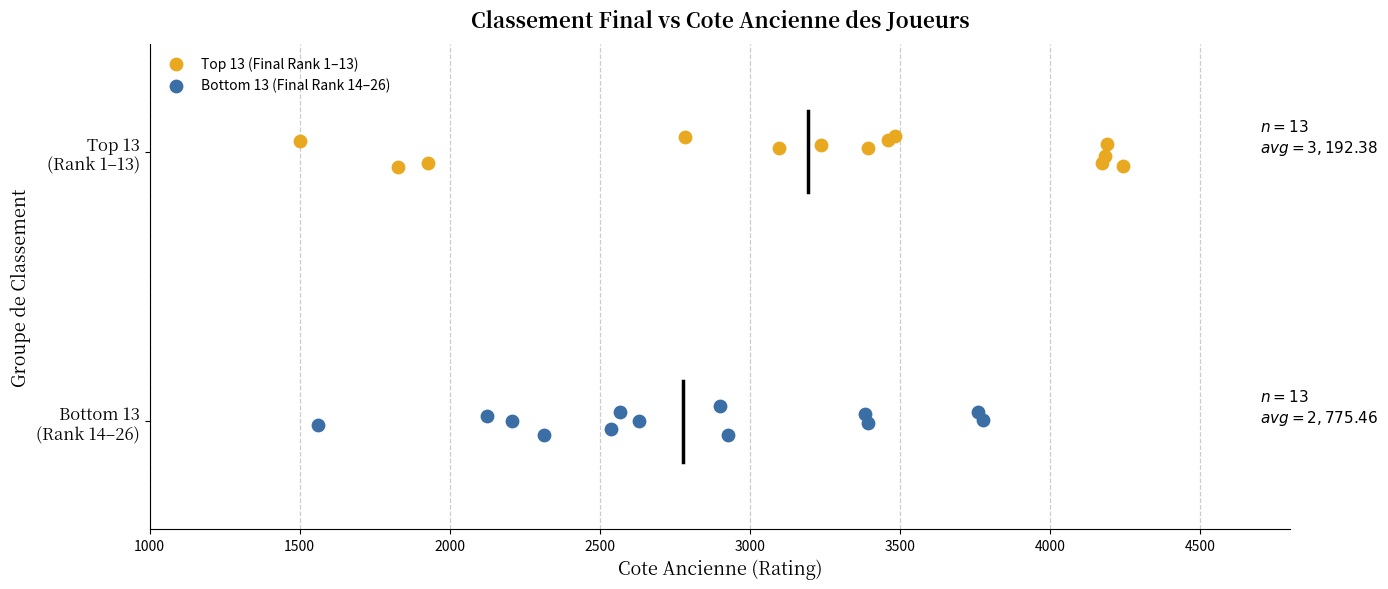

What are all the series names shown in the legend?

Top 13 (Final Rank 1–13), Bottom 13 (Final Rank 14–26)